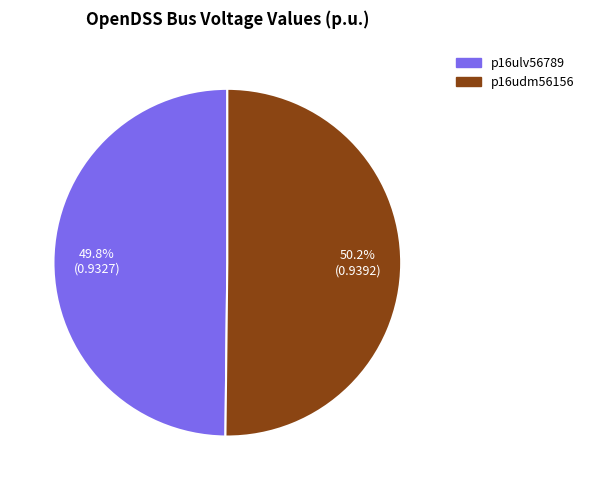

True or false: p16udm56156 accounts for 35% of the total.

False